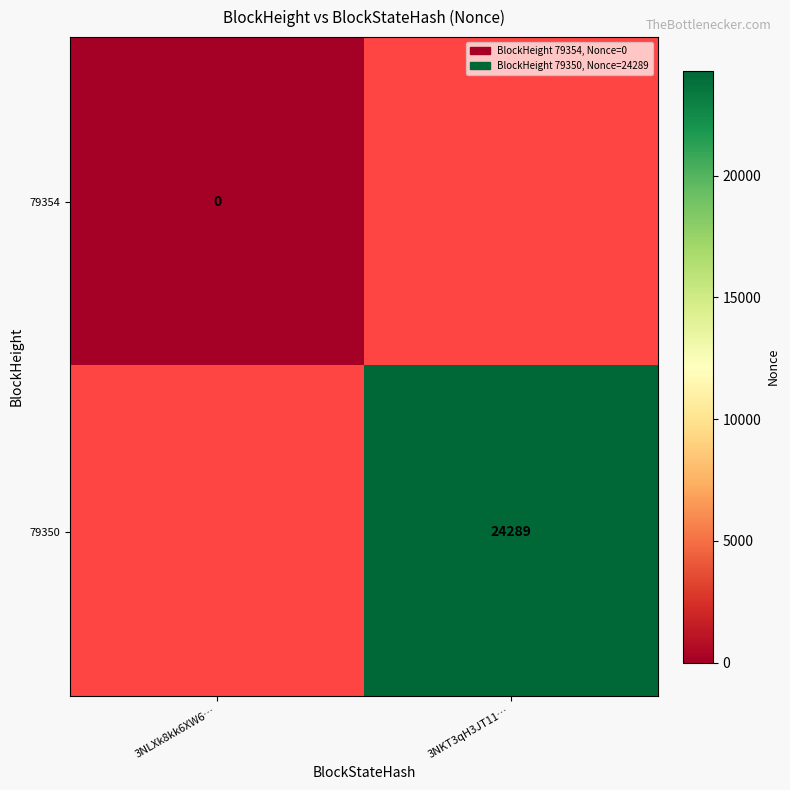

True or false: 79350 has a value of 13874 at 3NKT3qH3JT11….

False